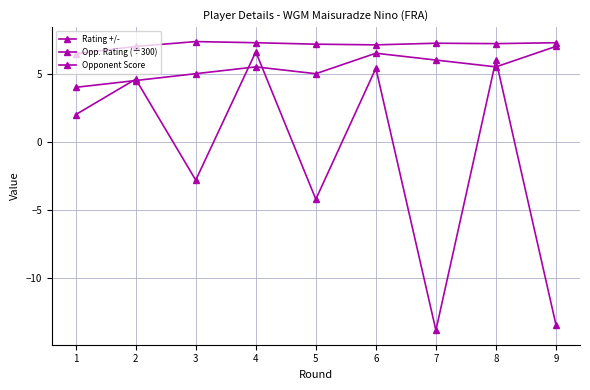

True or false: Opponent Score and Opp. Rating (÷300) intersect in this chart.

False